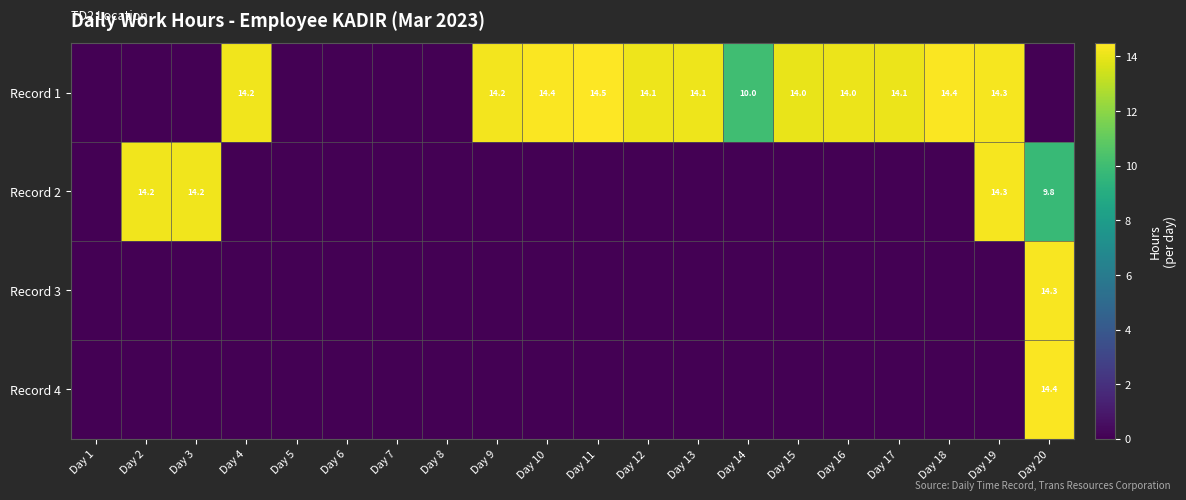

The Record 1 series shows 5.7 at Day 4. True or false?

False